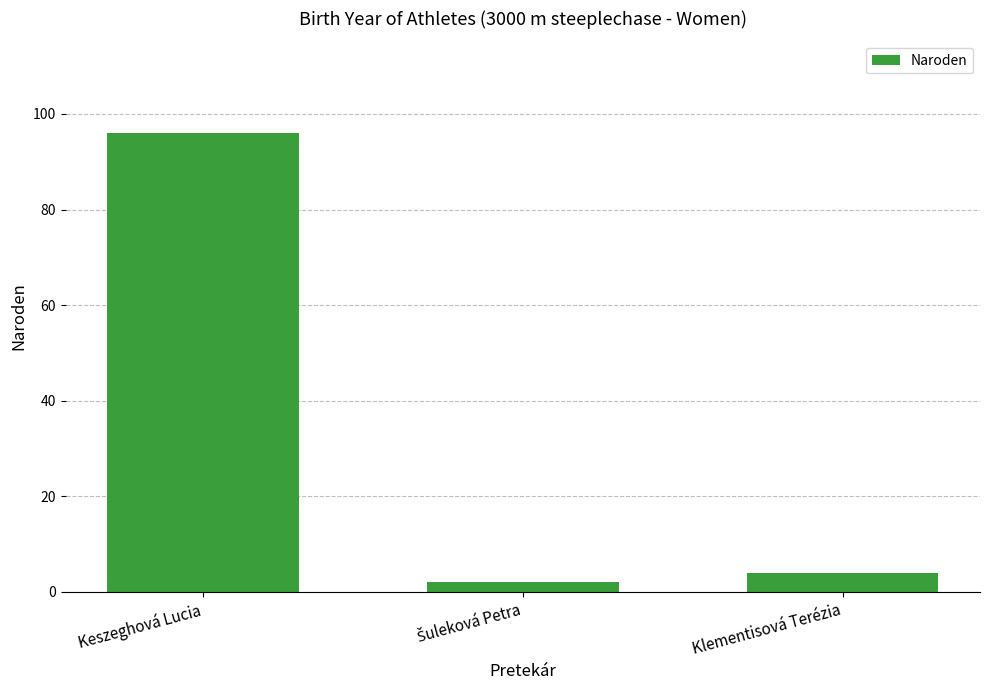

Which category has the highest value across all series?

Keszeghová Lucia